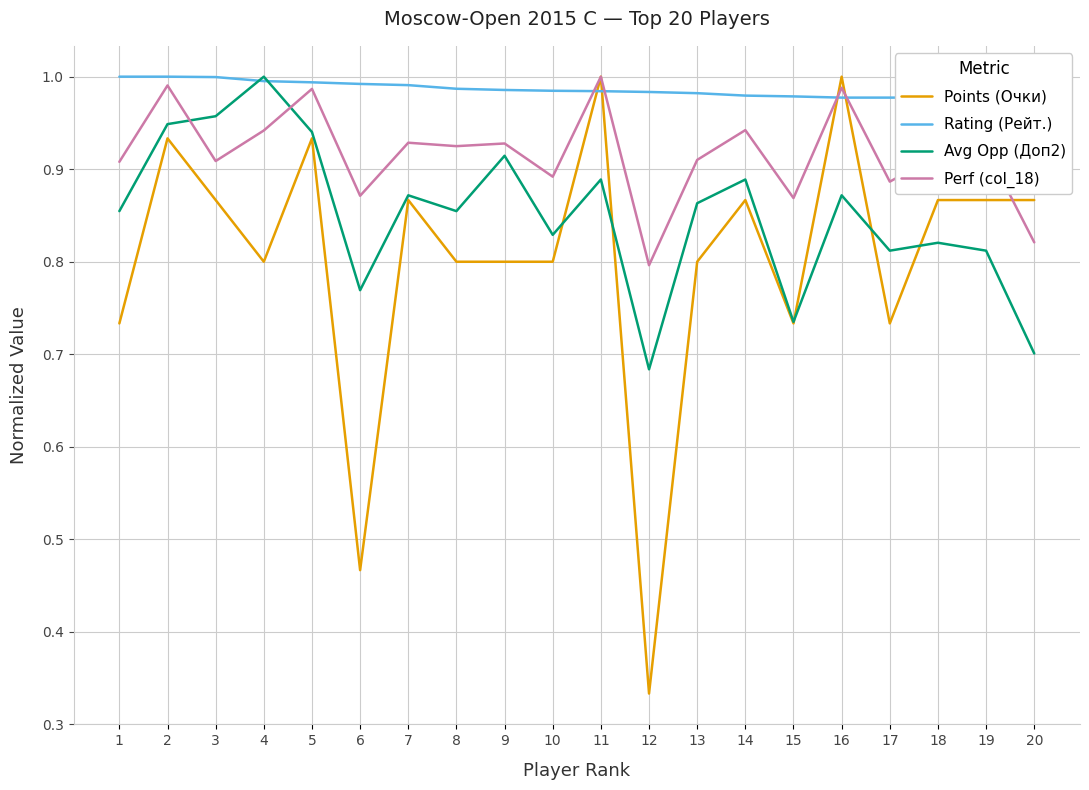

Reading left to right, list all the values displayed in this chart.

Points (Очки): 1=0.7	2=0.9	3=0.9	4=0.8	5=0.9	6=0.5	7=0.9	8=0.8	9=0.8	10=0.8	11=1.0	12=0.3	13=0.8	14=0.9	15=0.7	16=1.0	17=0.7	18=0.9	19=0.9	20=0.9
Rating (Рейт.): 1=1.0	2=1.0	3=1.0	4=1.0	5=1.0	6=1.0	7=1.0	8=1.0	9=1.0	10=1.0	11=1.0	12=1.0	13=1.0	14=1.0	15=1.0	16=1.0	17=1.0	18=1.0	19=1.0	20=1.0
Avg Opp (Доп2): 1=0.9	2=0.9	3=1.0	4=1.0	5=0.9	6=0.8	7=0.9	8=0.9	9=0.9	10=0.8	11=0.9	12=0.7	13=0.9	14=0.9	15=0.7	16=0.9	17=0.8	18=0.8	19=0.8	20=0.7
Perf (col_18): 1=0.9	2=1.0	3=0.9	4=0.9	5=1.0	6=0.9	7=0.9	8=0.9	9=0.9	10=0.9	11=1.0	12=0.8	13=0.9	14=0.9	15=0.9	16=1.0	17=0.9	18=0.9	19=0.9	20=0.8